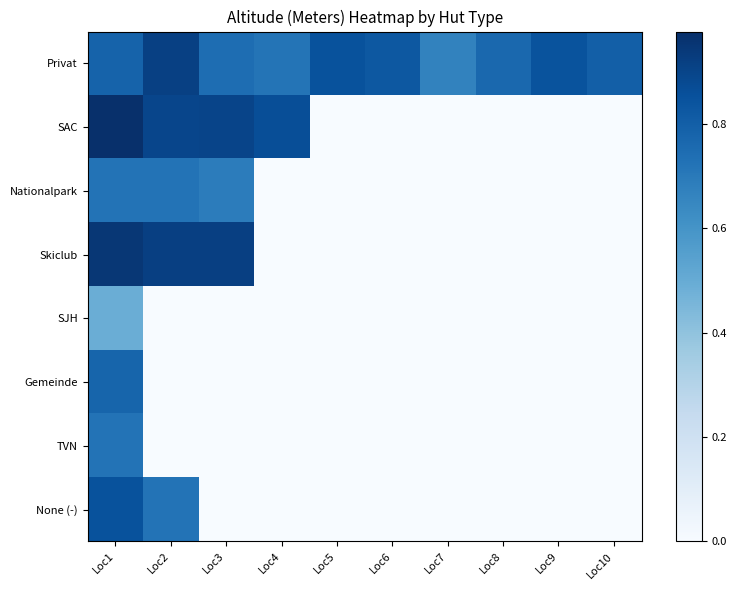

At how many categories does at least one series exceed 0?

10